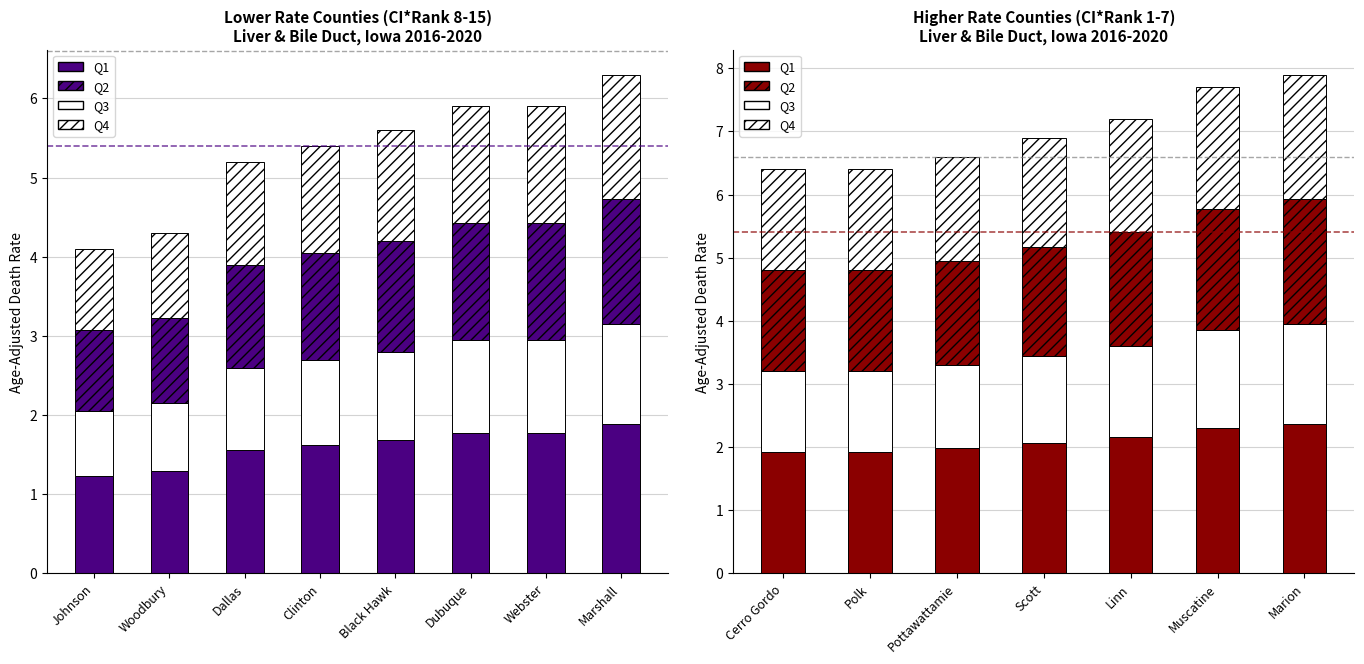

At which label is Q4 closest to 1?

Cerro Gordo